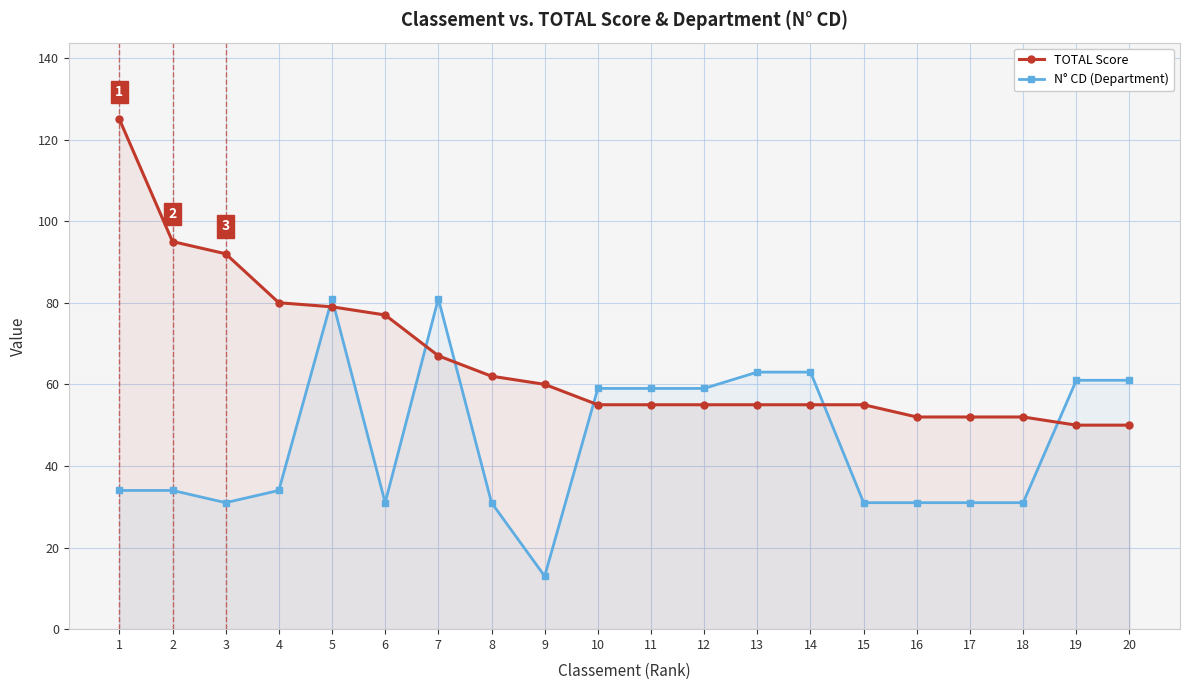

How many data points does each series have?

20